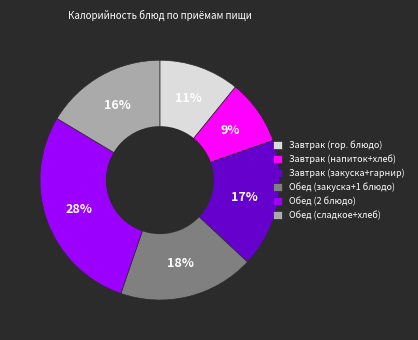

To the nearest percent, what is the average slice percentage?

17%